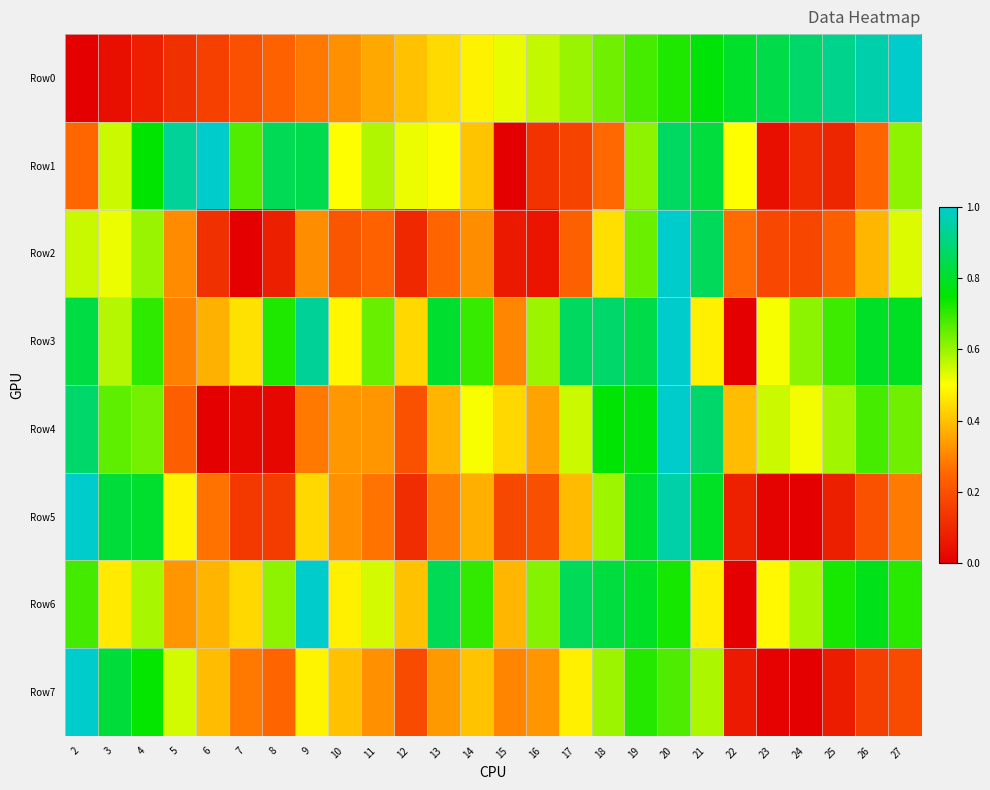

Reading right to left, list all the values displayed in this chart.

Row0: 27=1.0	26=1.0	25=0.9	24=0.9	23=0.8	22=0.8	21=0.8	20=0.7	19=0.7	18=0.6	17=0.6	16=0.6	15=0.5	14=0.5	13=0.4	12=0.4	11=0.4	10=0.3	9=0.3	8=0.2	7=0.2	6=0.2	5=0.1	4=0.1	3=0.0	2=0.0
Row1: 27=0.6	26=0.2	25=0.1	24=0.1	23=0.0	22=0.5	21=0.8	20=0.9	19=0.6	18=0.3	17=0.2	16=0.1	15=0.0	14=0.4	13=0.5	12=0.5	11=0.6	10=0.5	9=0.8	8=0.9	7=0.7	6=1.0	5=0.9	4=0.8	3=0.6	2=0.3
Row2: 27=0.5	26=0.4	25=0.2	24=0.2	23=0.2	22=0.3	21=0.9	20=1.0	19=0.6	18=0.4	17=0.2	16=0.1	15=0.1	14=0.3	13=0.2	12=0.1	11=0.2	10=0.2	9=0.3	8=0.1	7=0.0	6=0.1	5=0.3	4=0.6	3=0.5	2=0.6
Row3: 27=0.8	26=0.8	25=0.7	24=0.6	23=0.5	22=0.0	21=0.5	20=1.0	19=0.8	18=0.9	17=0.9	16=0.6	15=0.3	14=0.7	13=0.8	12=0.4	11=0.6	10=0.5	9=0.9	8=0.7	7=0.5	6=0.4	5=0.3	4=0.7	3=0.6	2=0.8
Row4: 27=0.6	26=0.7	25=0.6	24=0.5	23=0.6	22=0.4	21=0.9	20=1.0	19=0.8	18=0.8	17=0.6	16=0.4	15=0.4	14=0.5	13=0.4	12=0.2	11=0.3	10=0.3	9=0.3	8=0.0	7=0.0	6=0.0	5=0.2	4=0.6	3=0.7	2=0.9
Row5: 27=0.3	26=0.2	25=0.1	24=0.0	23=0.0	22=0.1	21=0.8	20=1.0	19=0.8	18=0.6	17=0.4	16=0.2	15=0.2	14=0.4	13=0.3	12=0.1	11=0.3	10=0.3	9=0.4	8=0.1	7=0.1	6=0.3	5=0.5	4=0.8	3=0.8	2=1.0
Row6: 27=0.7	26=0.8	25=0.7	24=0.6	23=0.5	22=0.0	21=0.5	20=0.7	19=0.8	18=0.8	17=0.9	16=0.6	15=0.4	14=0.7	13=0.9	12=0.4	11=0.5	10=0.5	9=1.0	8=0.6	7=0.4	6=0.4	5=0.3	4=0.6	3=0.5	2=0.7
Row7: 27=0.2	26=0.2	25=0.1	24=0.0	23=0.0	22=0.1	21=0.6	20=0.7	19=0.7	18=0.6	17=0.5	16=0.3	15=0.3	14=0.4	13=0.3	12=0.2	11=0.3	10=0.4	9=0.5	8=0.2	7=0.3	6=0.4	5=0.5	4=0.7	3=0.8	2=1.0